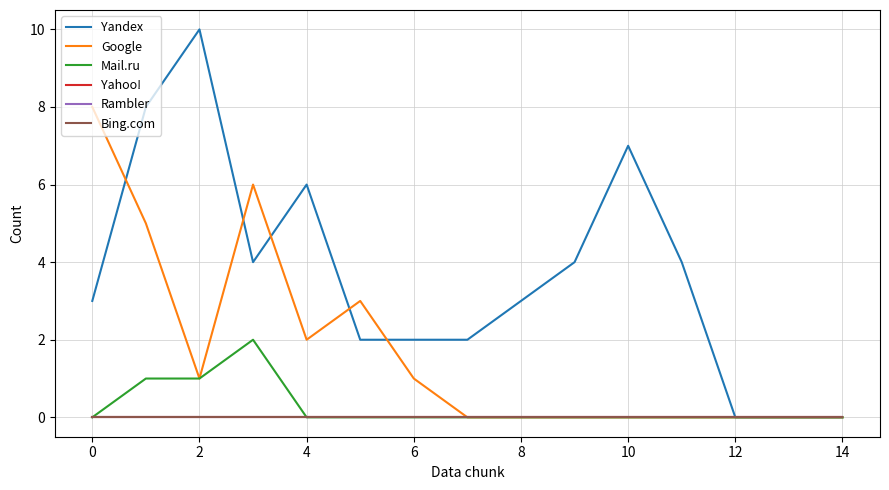

Does the chart display data point markers on the line(s)?

No